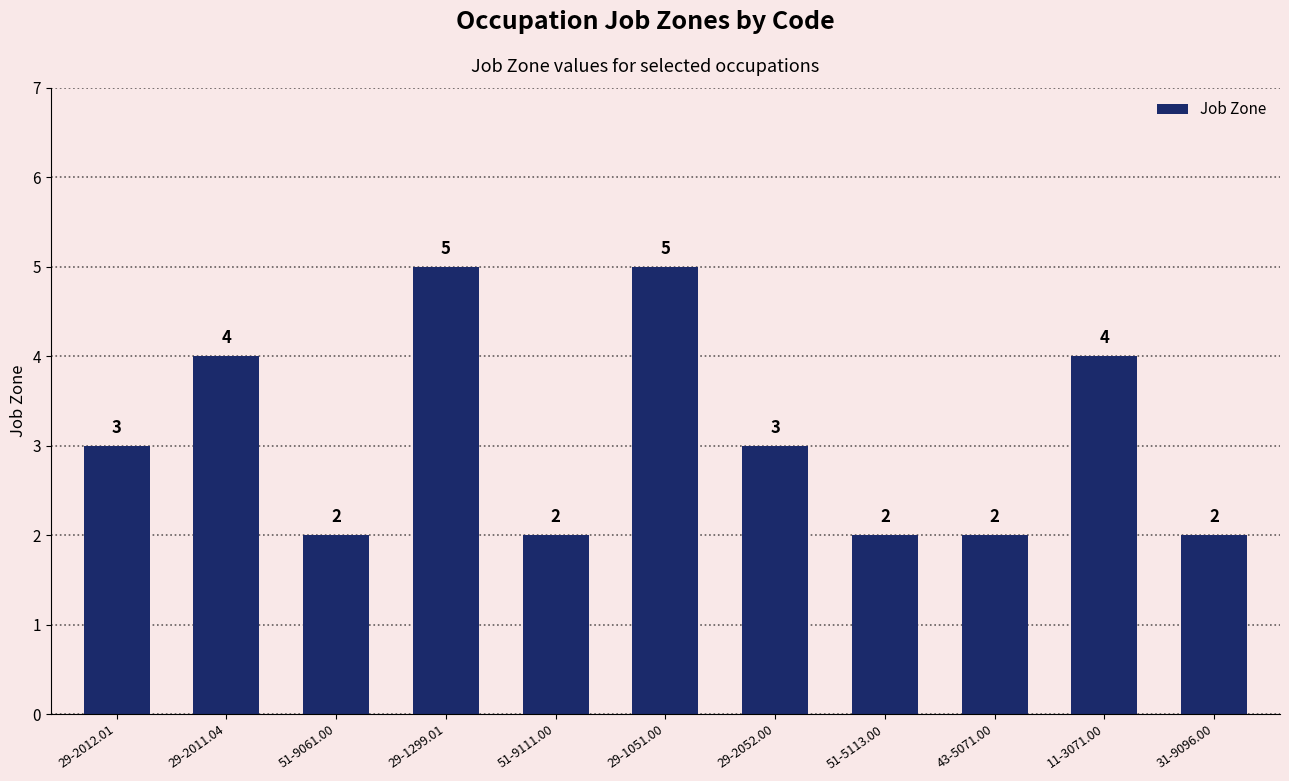

How many values are between 2 and 4?

9